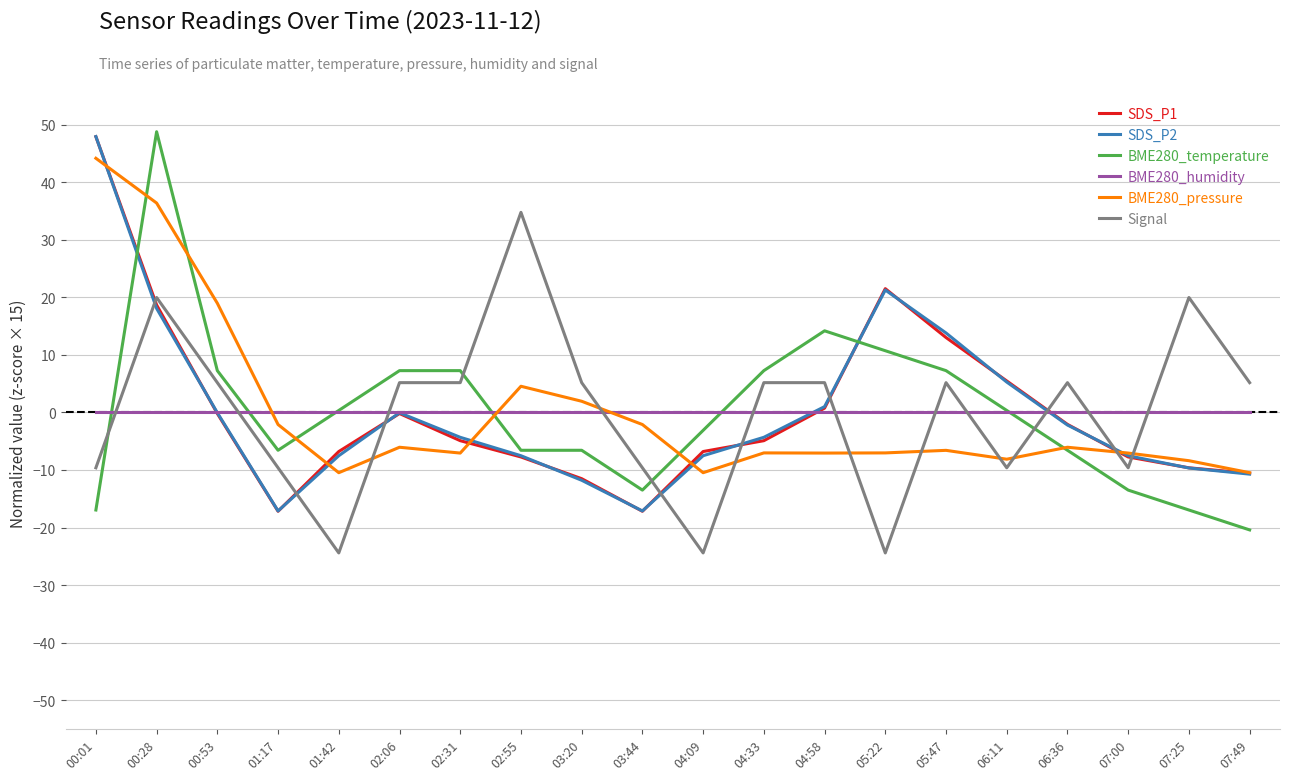

What is the difference between the maximum and second lowest values in the Signal series?

59.2